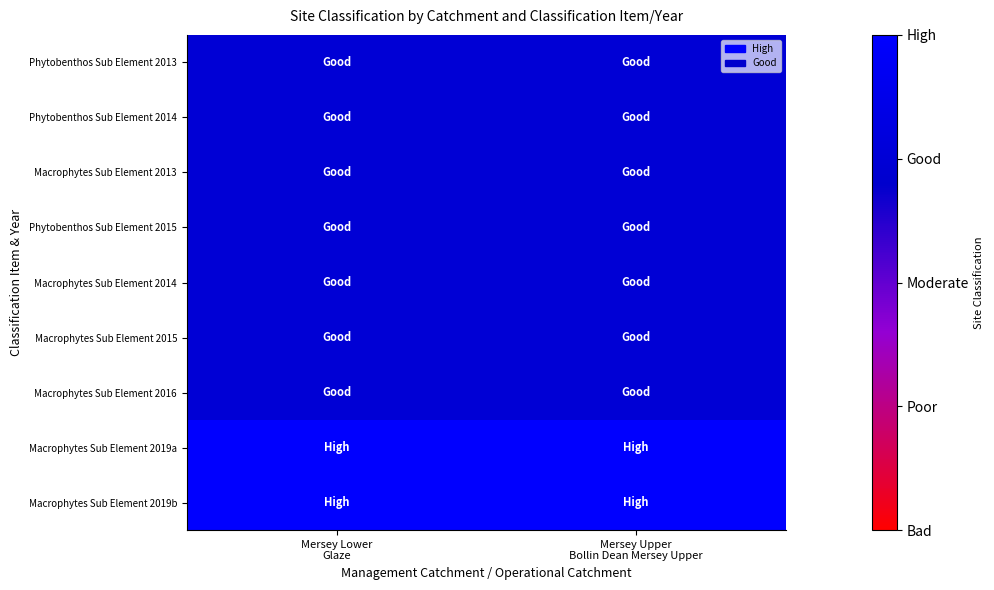

Reading left to right, list all the values displayed in this chart.

Phytobenthos Sub Element 2013: Mersey Lower
Glaze=3	Mersey Upper
Bollin Dean Mersey Upper=3
Phytobenthos Sub Element 2014: Mersey Lower
Glaze=3	Mersey Upper
Bollin Dean Mersey Upper=3
Macrophytes Sub Element 2013: Mersey Lower
Glaze=3	Mersey Upper
Bollin Dean Mersey Upper=3
Phytobenthos Sub Element 2015: Mersey Lower
Glaze=3	Mersey Upper
Bollin Dean Mersey Upper=3
Macrophytes Sub Element 2014: Mersey Lower
Glaze=3	Mersey Upper
Bollin Dean Mersey Upper=3
Macrophytes Sub Element 2015: Mersey Lower
Glaze=3	Mersey Upper
Bollin Dean Mersey Upper=3
Macrophytes Sub Element 2016: Mersey Lower
Glaze=3	Mersey Upper
Bollin Dean Mersey Upper=3
Macrophytes Sub Element 2019a: Mersey Lower
Glaze=4	Mersey Upper
Bollin Dean Mersey Upper=4
Macrophytes Sub Element 2019b: Mersey Lower
Glaze=4	Mersey Upper
Bollin Dean Mersey Upper=4